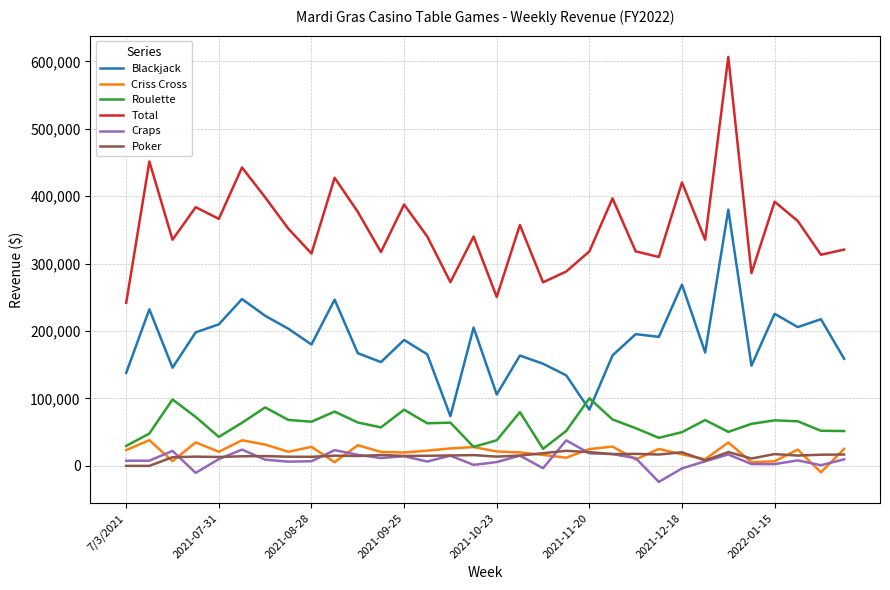

True or false: Total and Poker cross at least once.

False